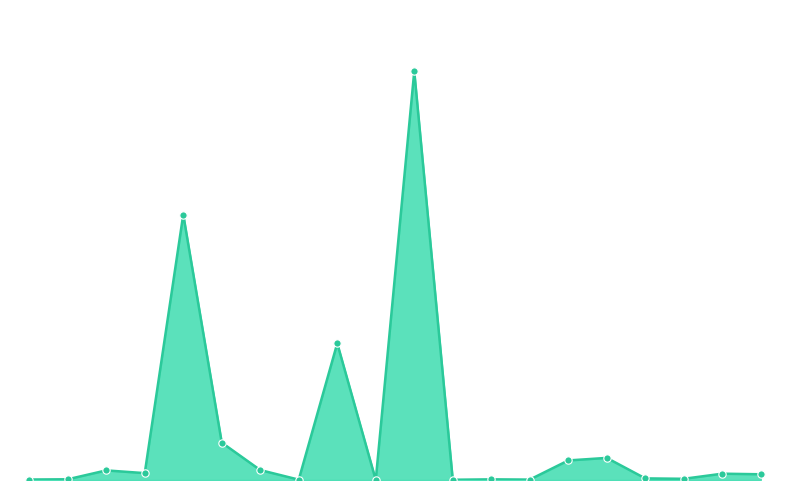

What is the total value across all series at 8?

1692128422